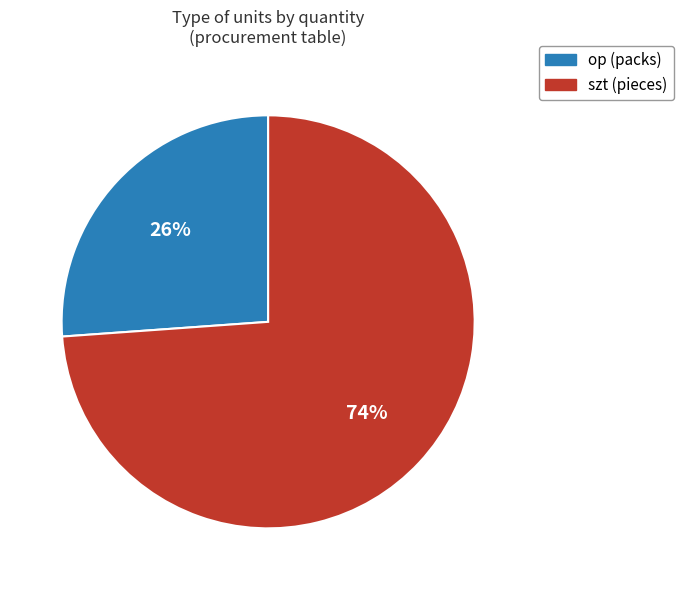

How many slices are in this pie chart?

2